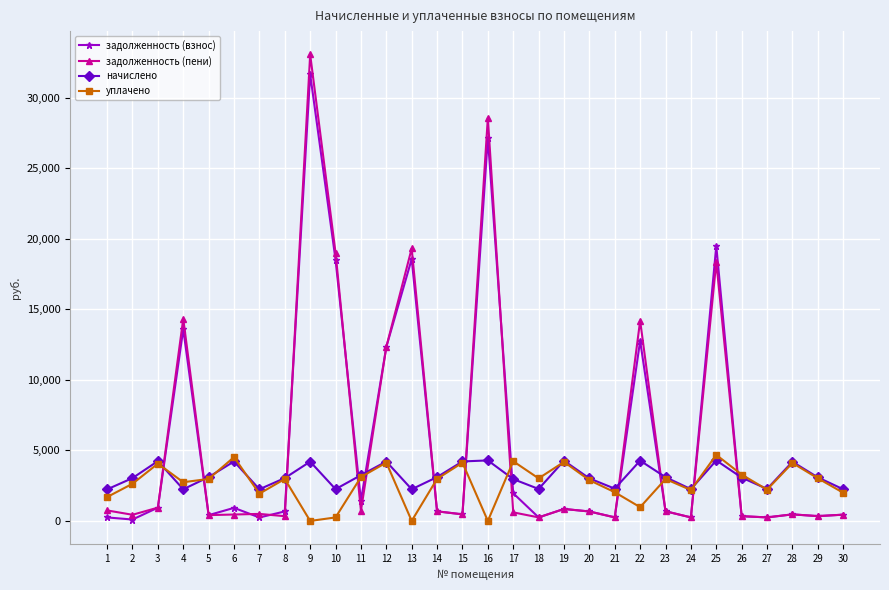

At which category does the chart reach its peak across all series?

9